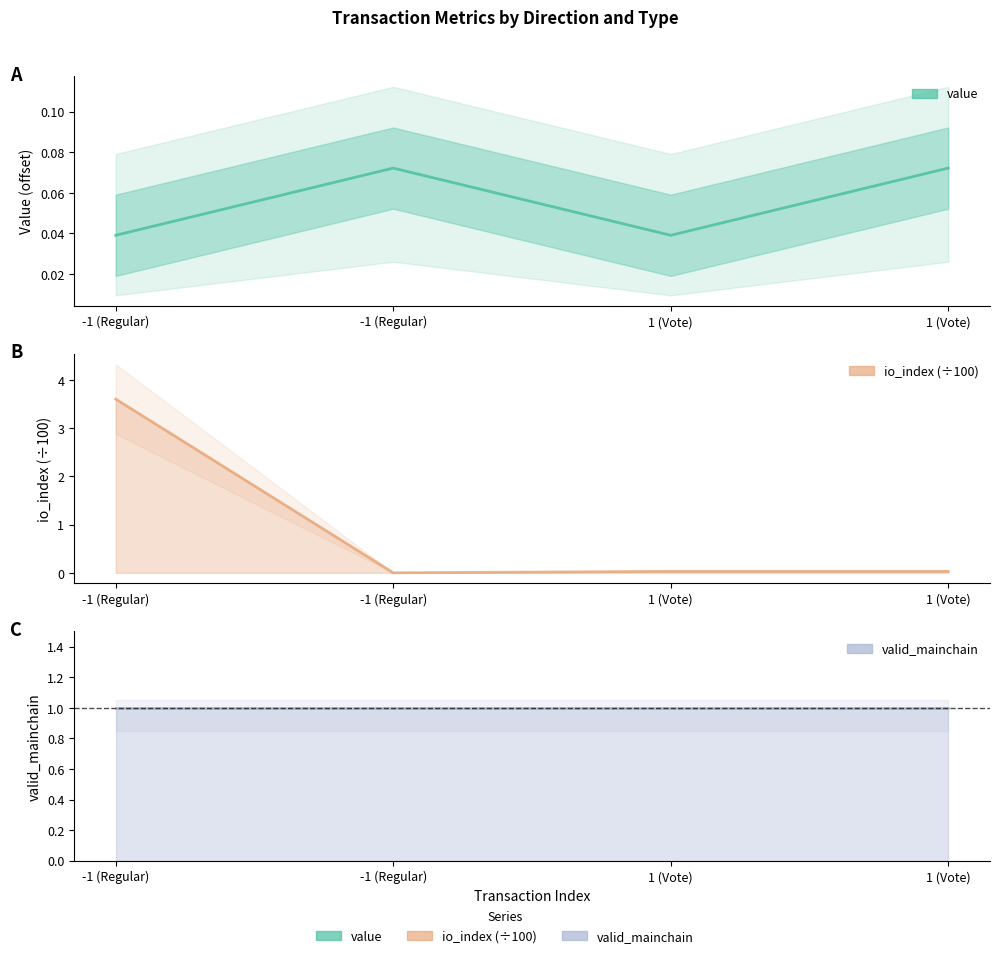

Which series has the largest range (max minus min)?

io_index